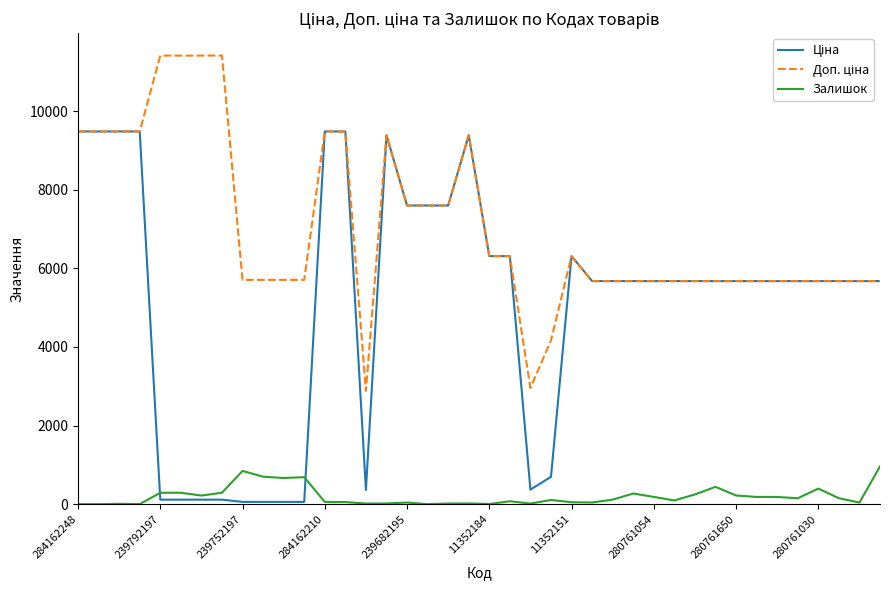

True or false: Доп. ціна and Ціна intersect in this chart.

False